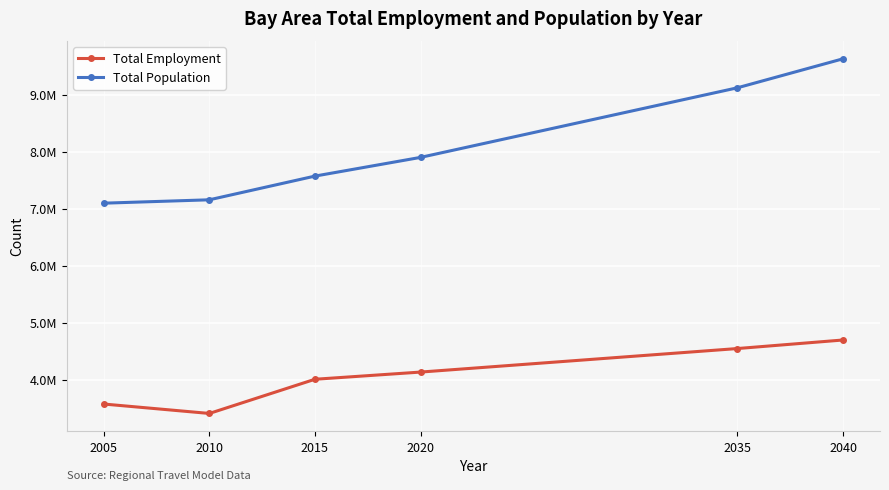

At how many categories does at least one series exceed 7371721?

4